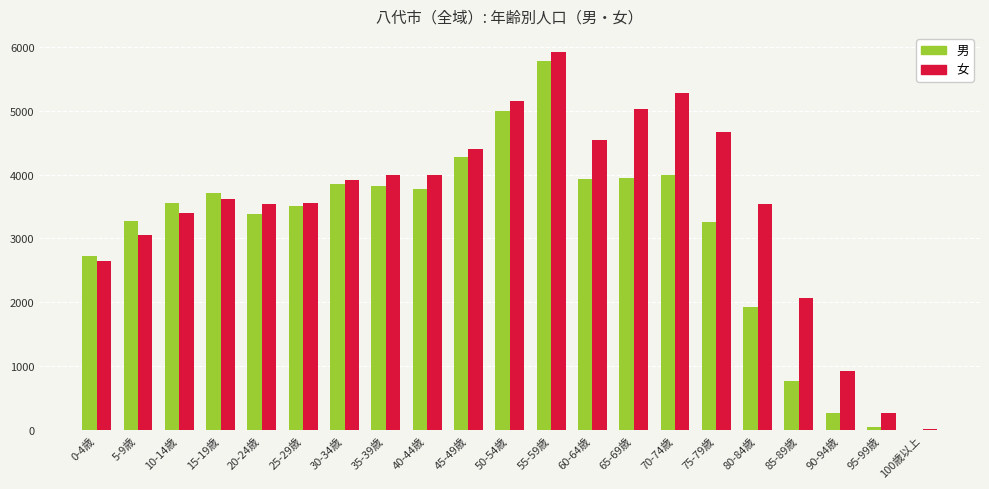

How many series are shown in this chart?

2